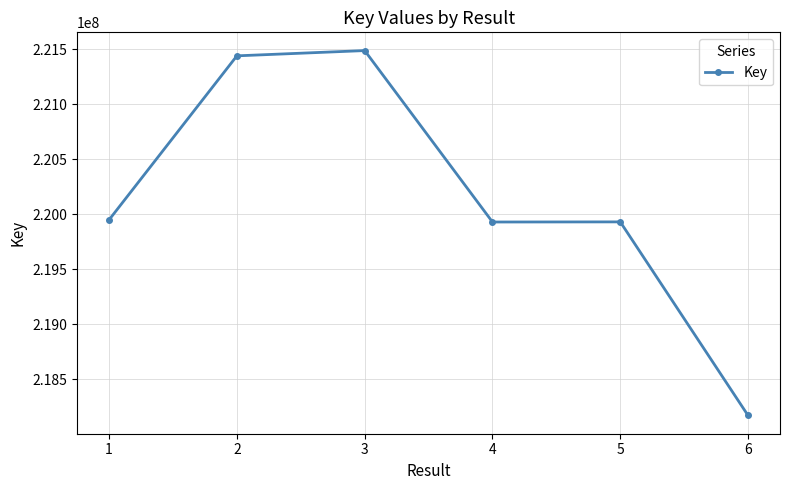

What is the change in value from 2 to 6?

-3273260